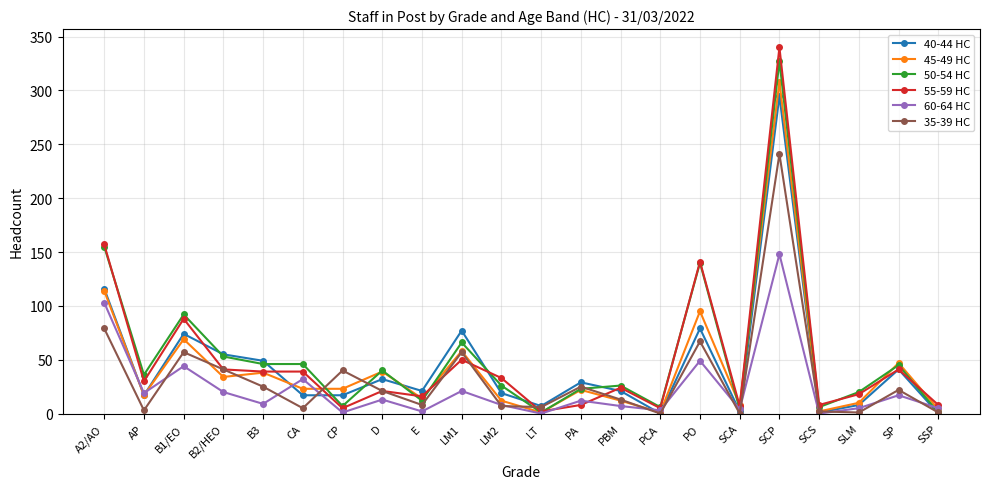

At which category is the sum across all series the highest?

SCP